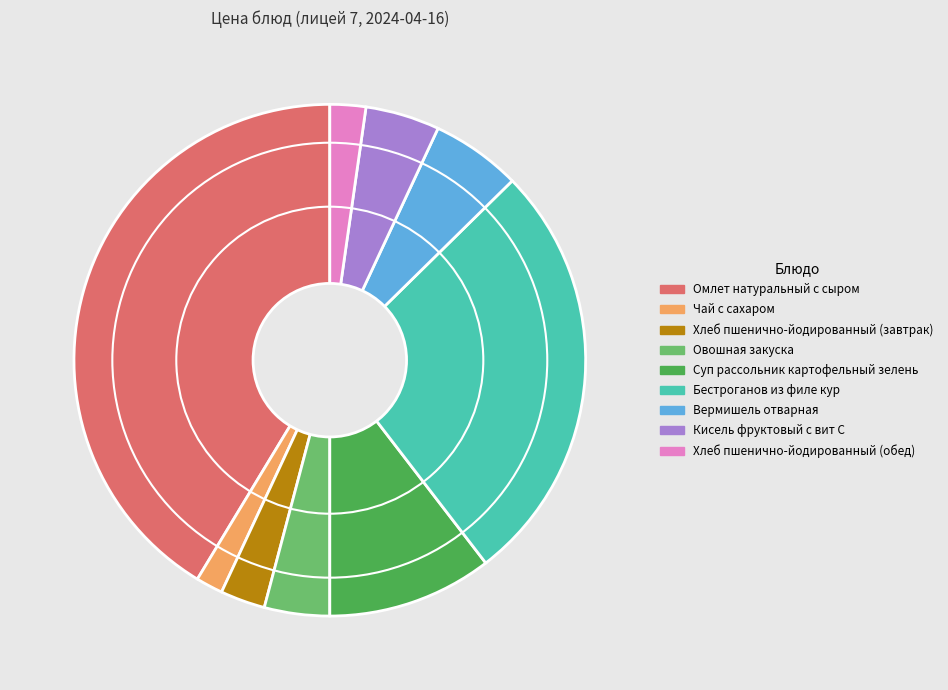

Which slice is the largest?

Омлет натуральный с сыром